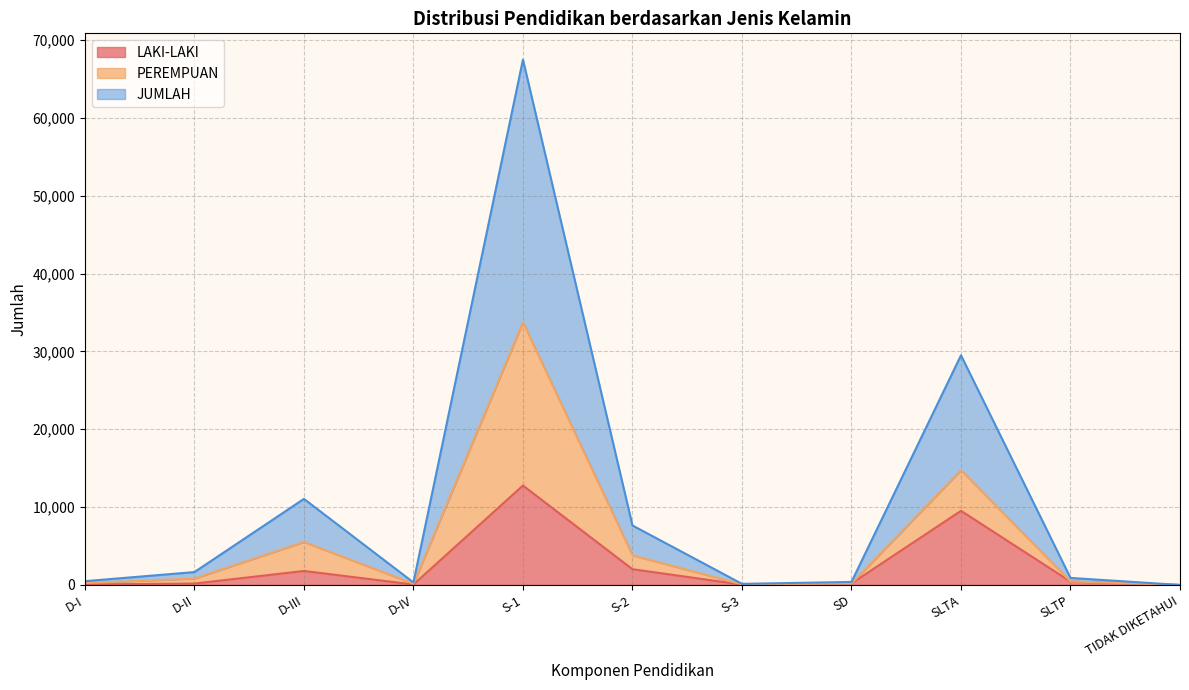

Which category has the lowest value across all series?

TIDAK DIKETAHUI